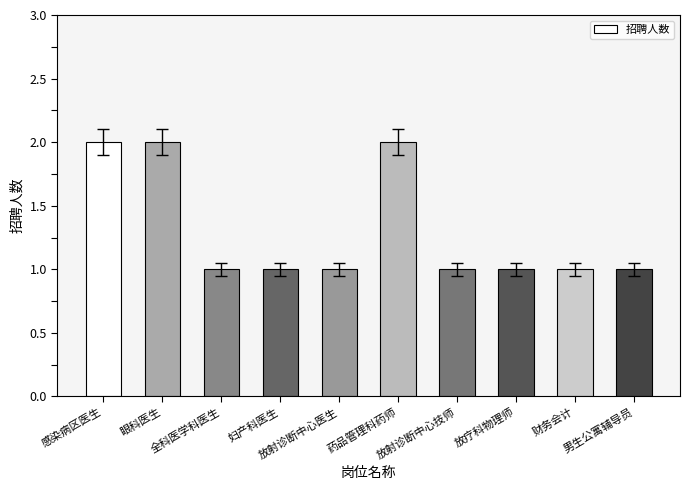

What is the sum of all values?

13